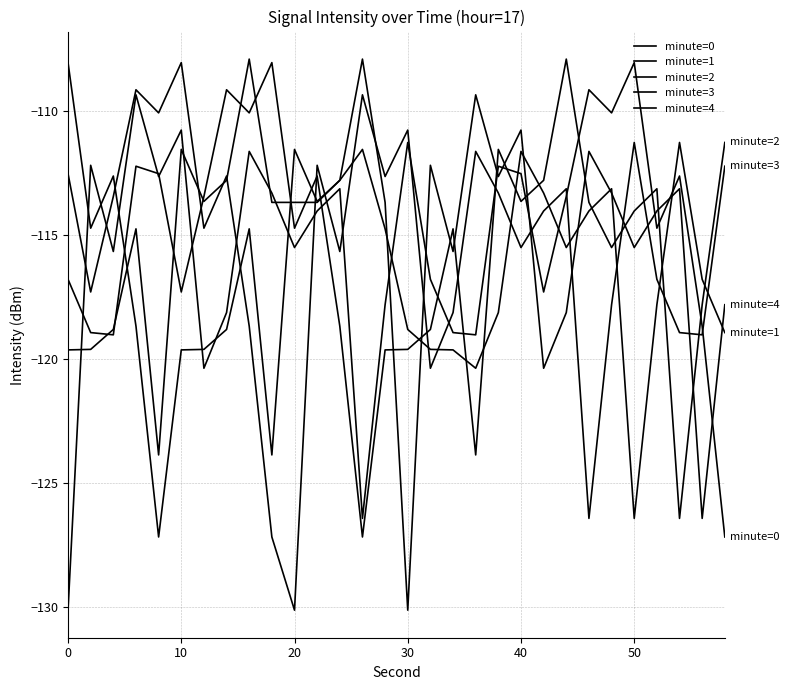

What is the greatest value displayed?

-107.9